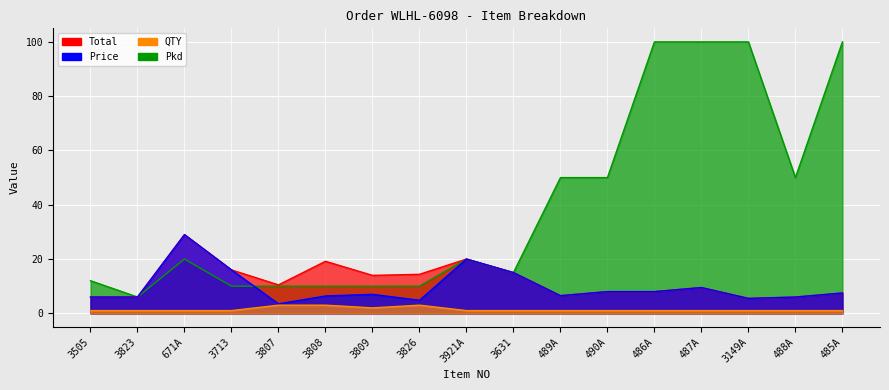

Which series has the largest range (max minus min)?

Pkd